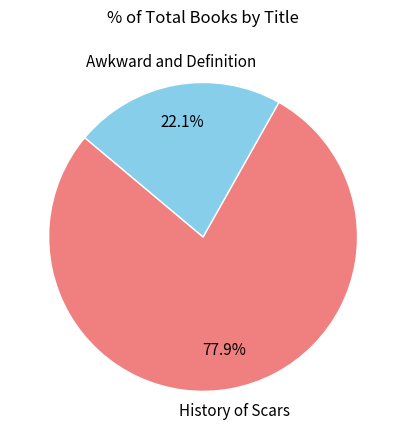

Is there a majority slice in this chart?

Yes